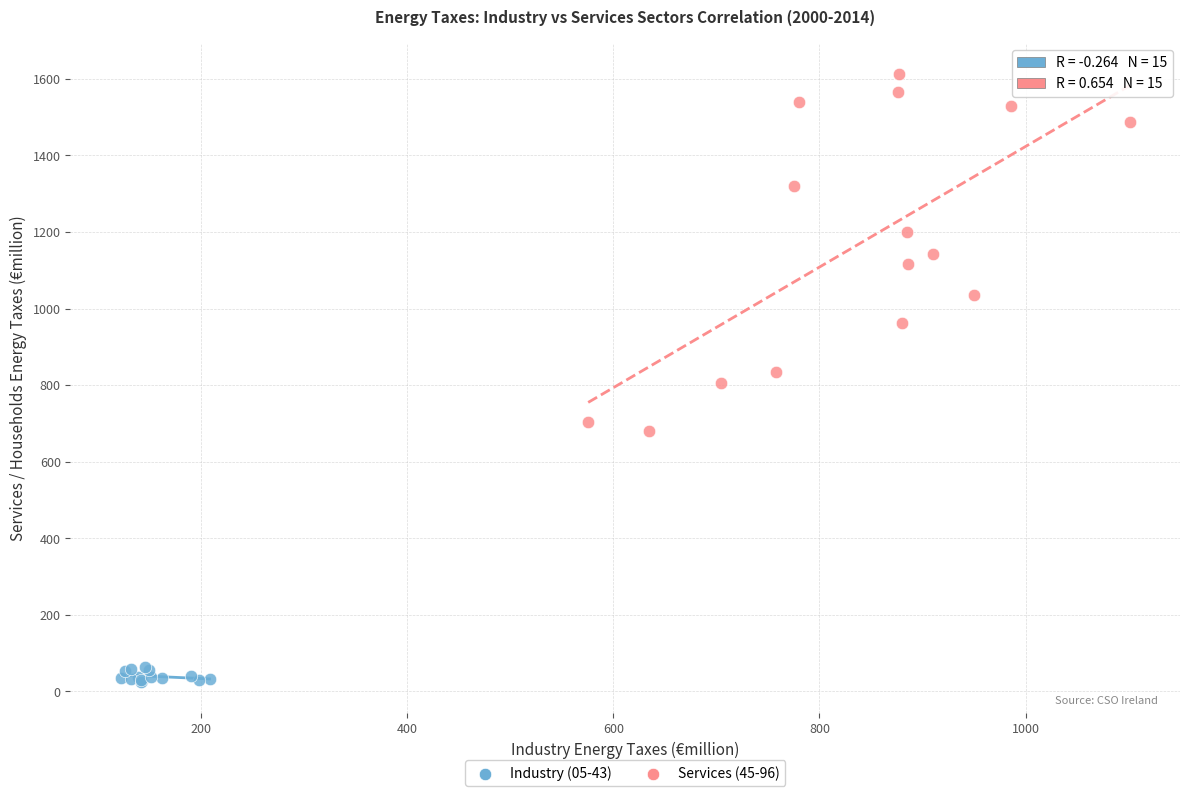

What are all the series names shown in the legend?

Industry (05-43), Services (45-96)